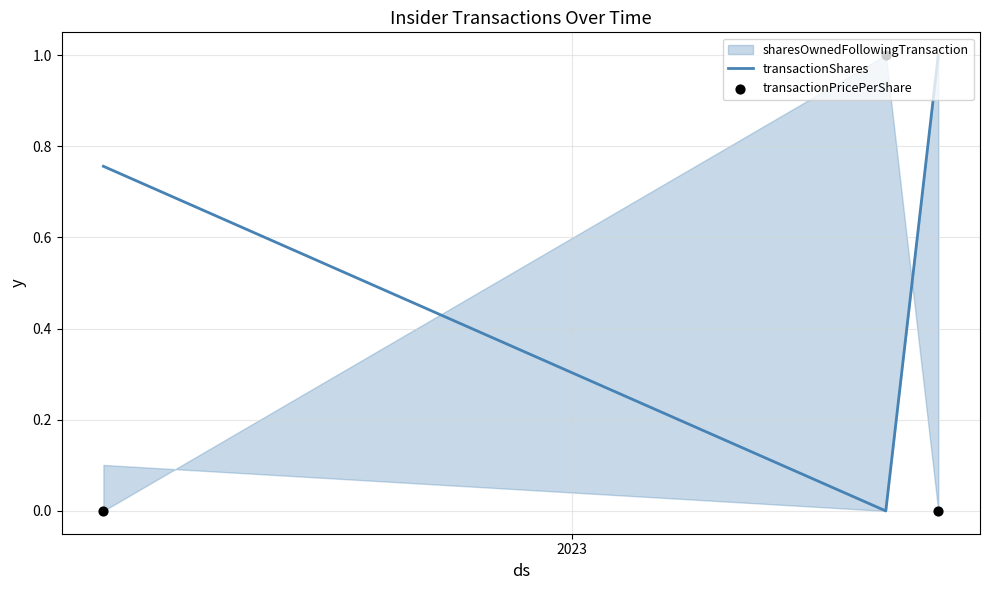

Which series contains the highest Y value?

transactionShares